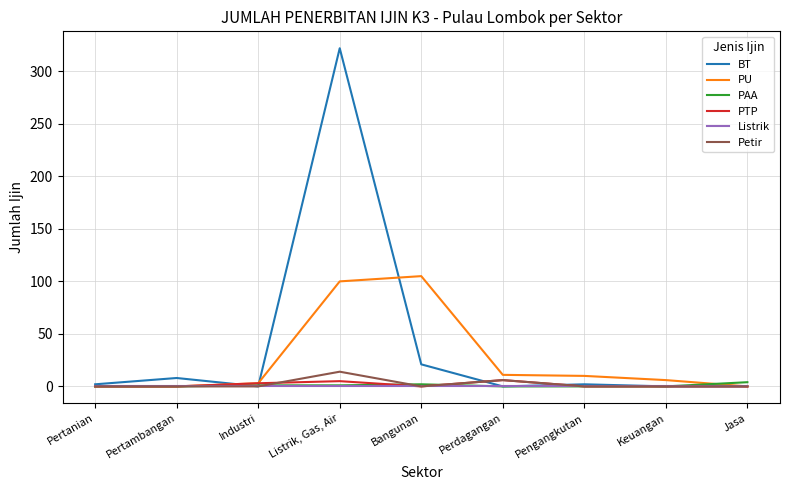

The Listrik series shows 0 at Bangunan. True or false?

True